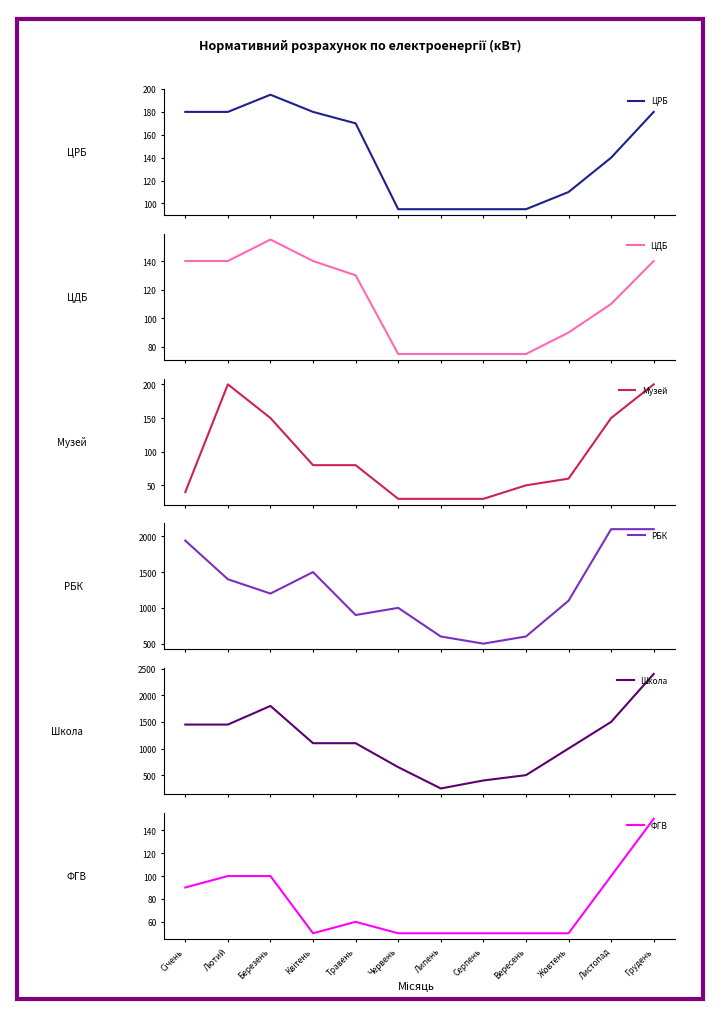

What are all the series names shown in the legend?

ЦРБ, ЦДБ, Музей, РБК, Школа, ФГВ